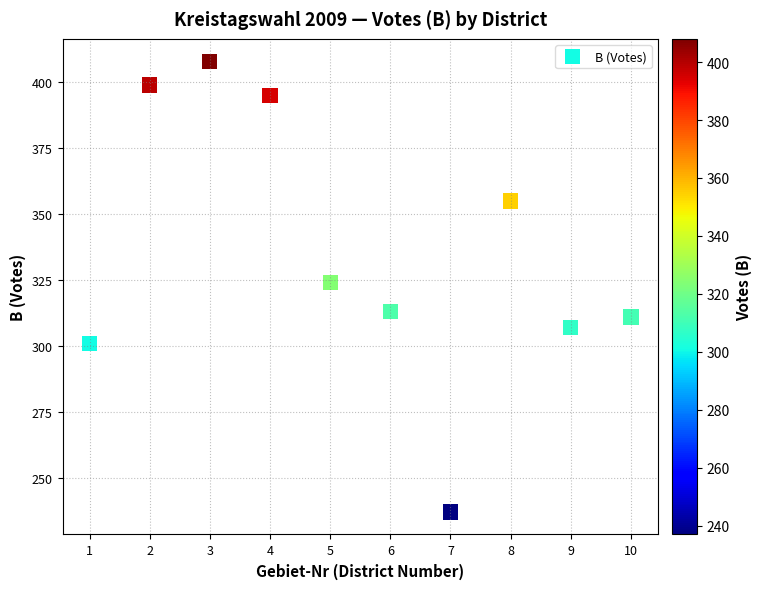

What Y value in the scatter plot is closest to 322?

324